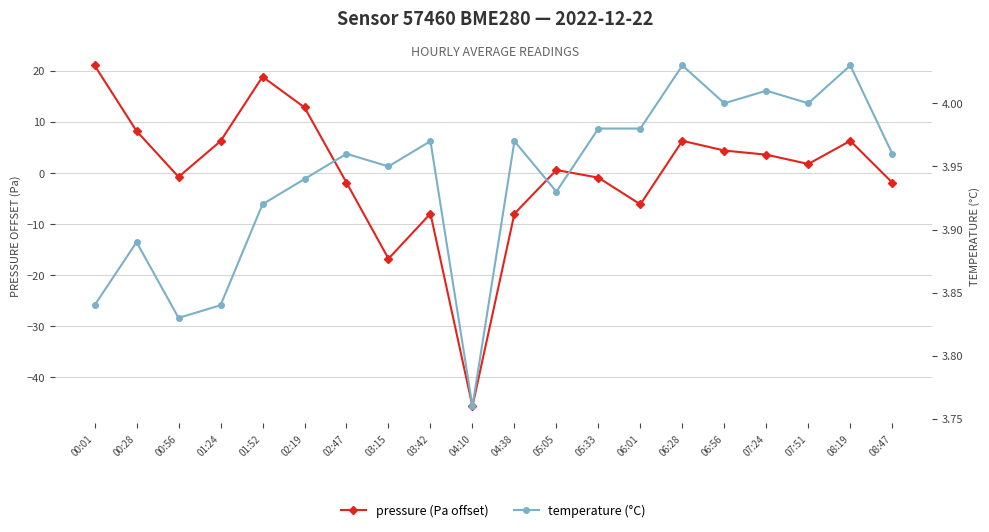

Where do temperature (°C) and pressure (Pa offset) first cross each other?

00:28 and 00:56